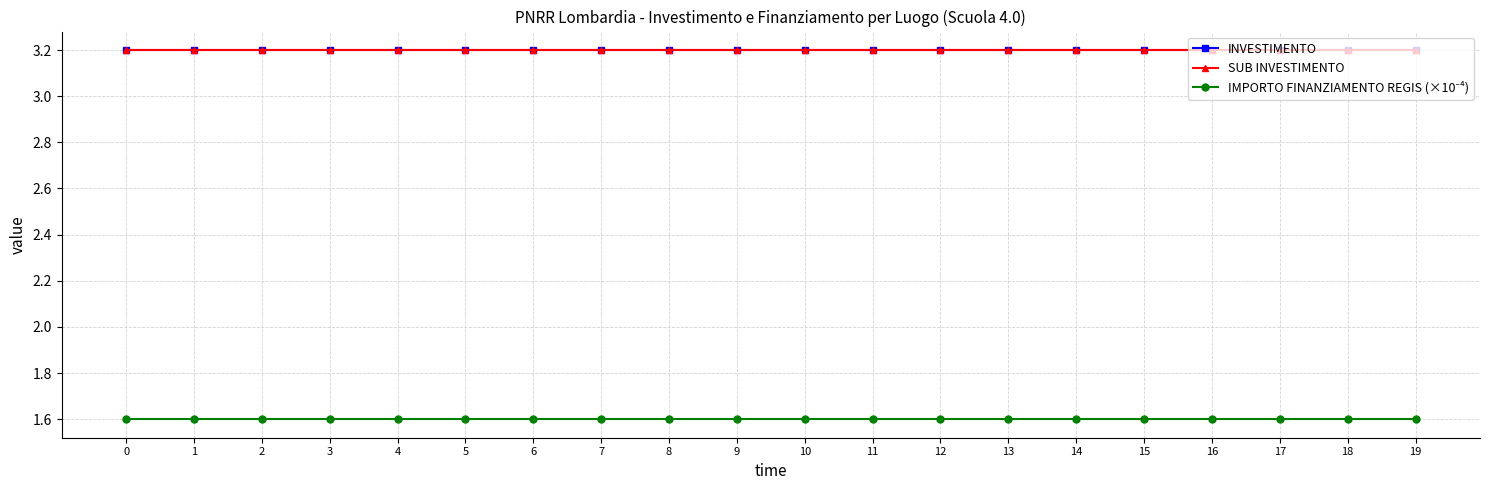

What is the sum of the INVESTIMENTO values at 13 and 6?

6.4